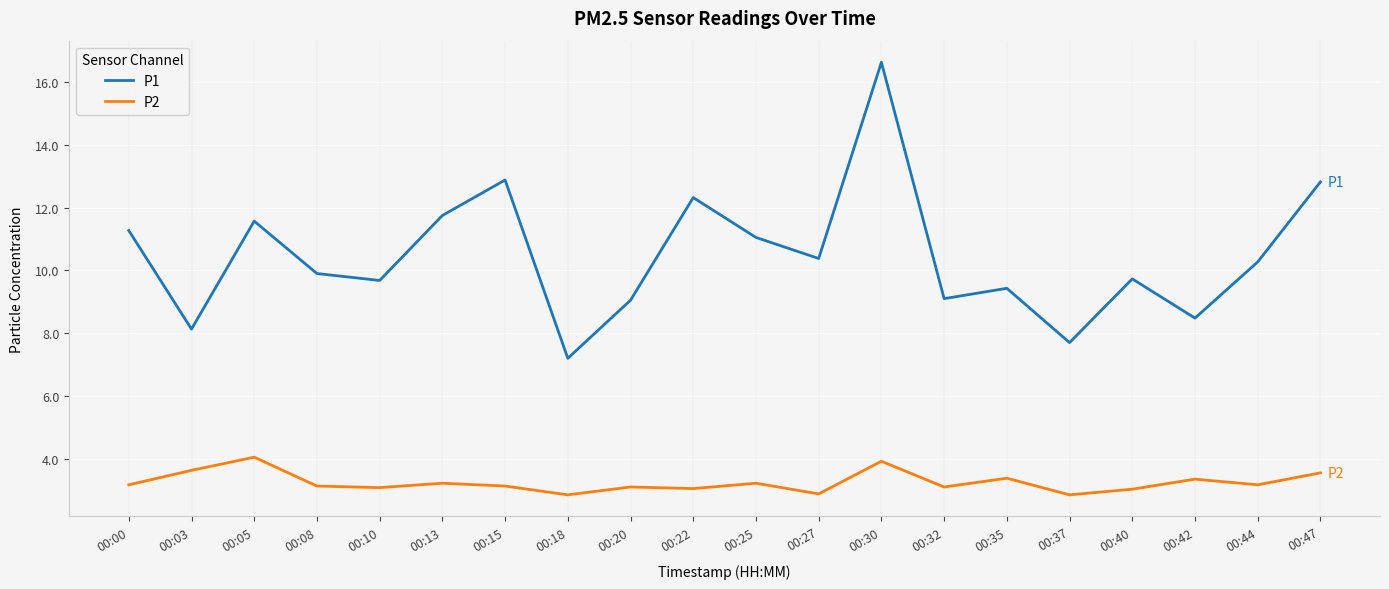

At how many categories does at least one series exceed 2?

20